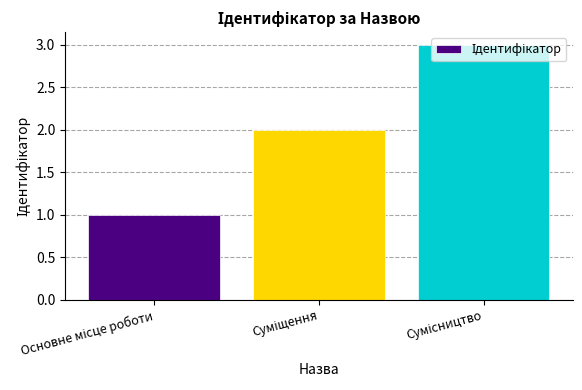

How many bars are there in total?

3